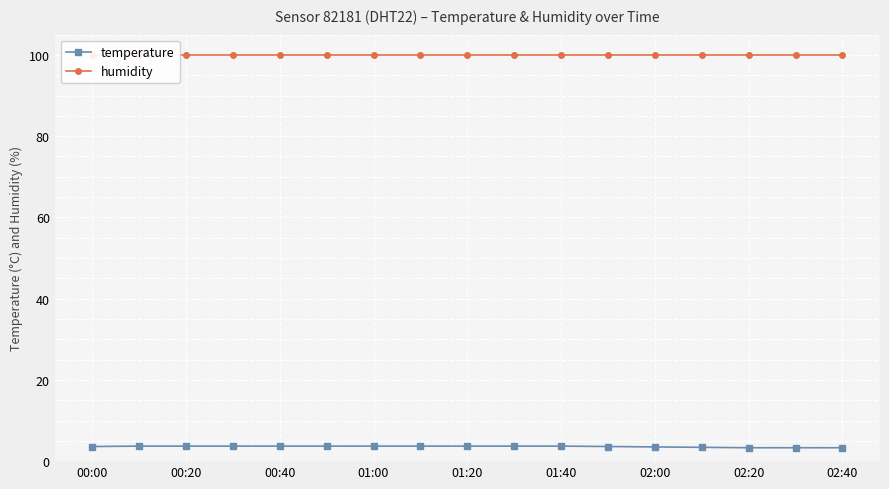

Reading left to right, list all the values displayed in this chart.

temperature: 3.6	3.7	3.7	3.7	3.7	3.7	3.7	3.7	3.7	3.7	3.7	3.6	3.5	3.4	3.3	3.3	3.3
humidity: 99.9	99.9	99.9	99.9	99.9	99.9	99.9	99.9	99.9	99.9	99.9	99.9	99.9	99.9	99.9	99.9	99.9